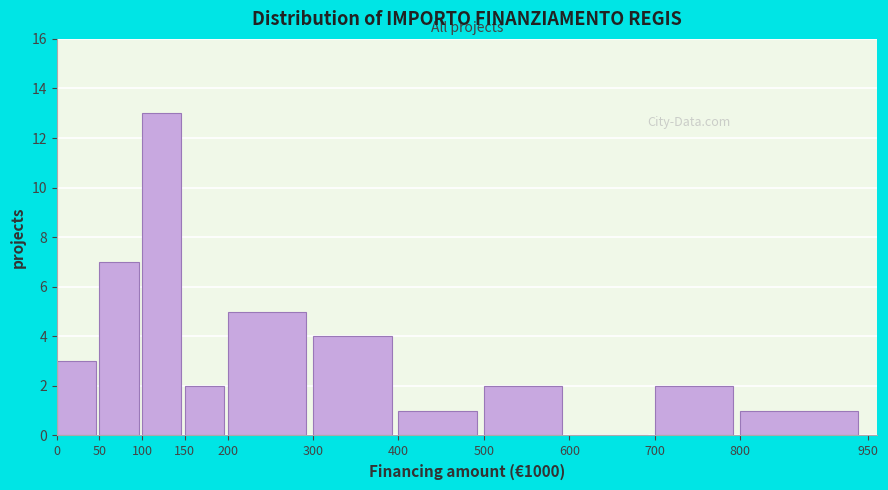

Reading left to right, list every bar in this chart as the range it spans on the x-axis followed by its height. The values are not printed on the chart, so give them approximately, as read against the axis.

0 to 50: 3
50 to 100: 7
100 to 150: 13
150 to 200: 2
200 to 300: 5
300 to 400: 4
400 to 500: 1
500 to 600: 2
600 to 700: 0
700 to 800: 2
800 to 950: 1